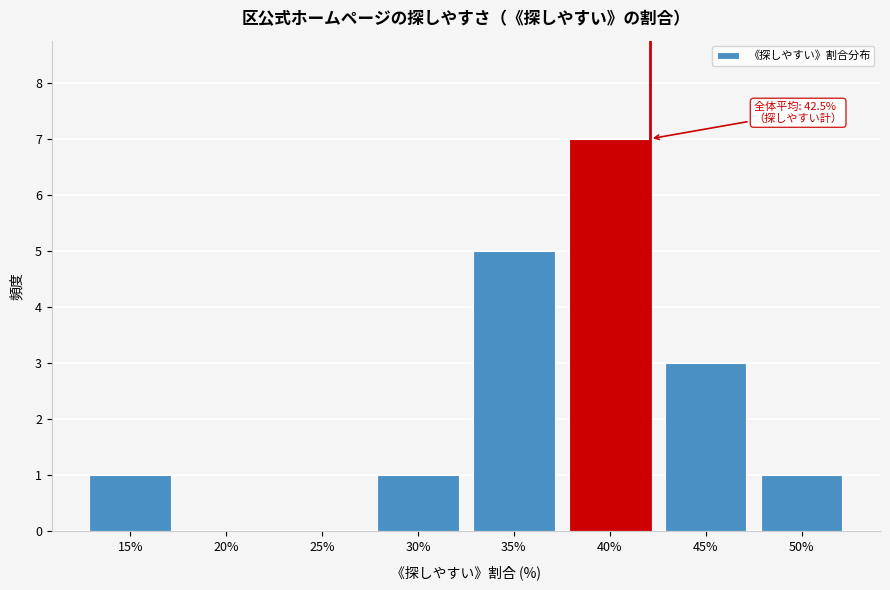

Reading right to left, extract all data points from this chart.

50%=1	45%=3	40%=7	35%=5	30%=1	25%=0	20%=0	15%=1